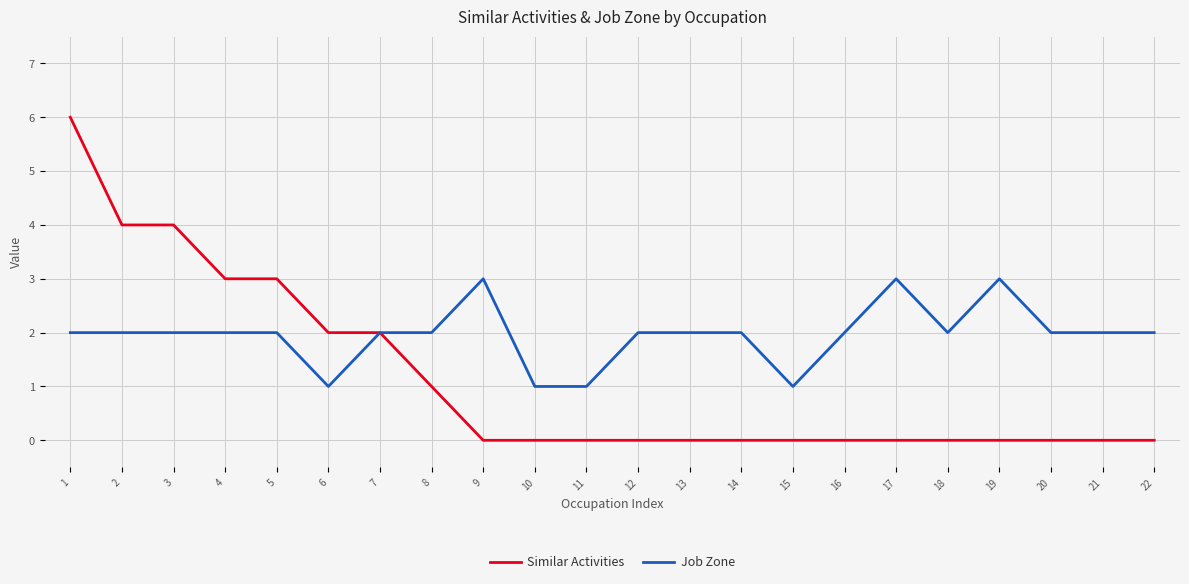

True or false: Similar Activities has a value of 3 at 20.

False